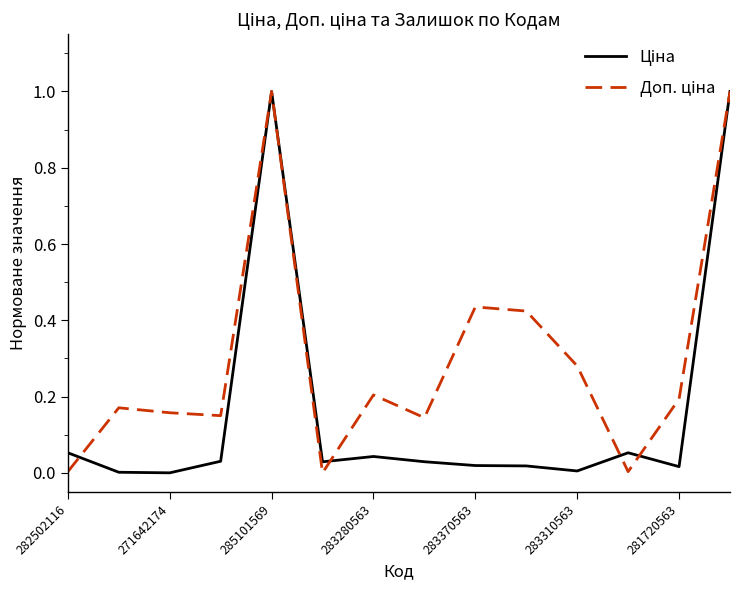

Is this an area chart (filled region under the line)?

No